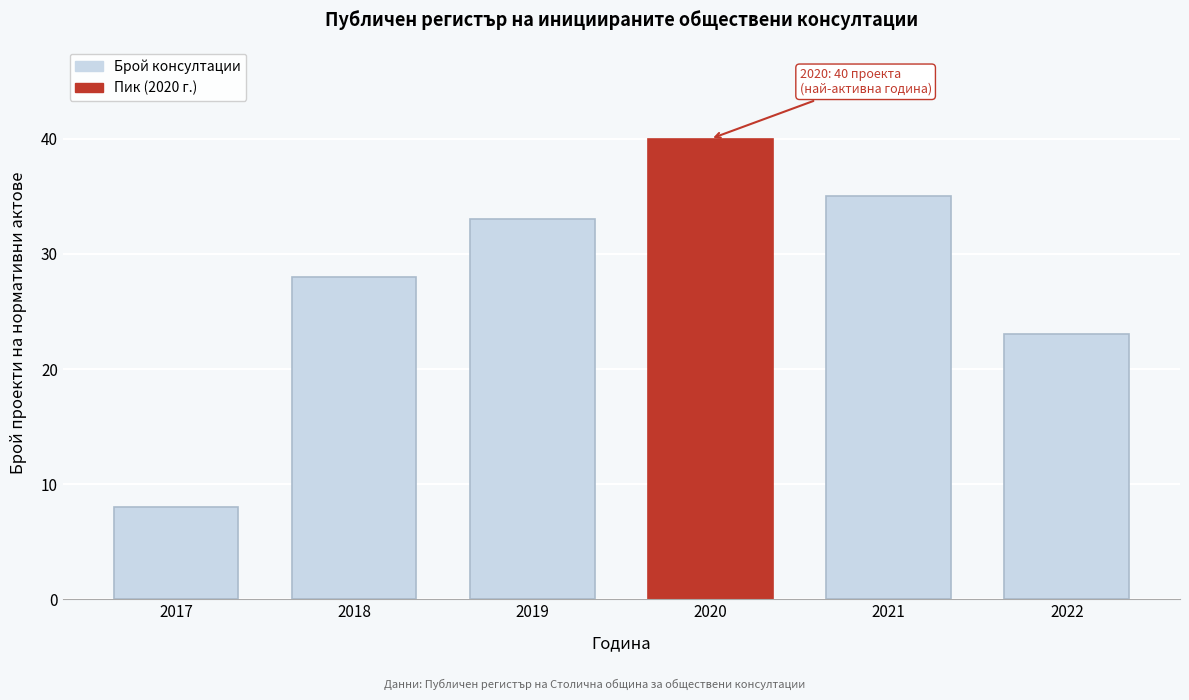

Reading right to left, what are all the values shown in this chart?

23	35	40	33	28	8